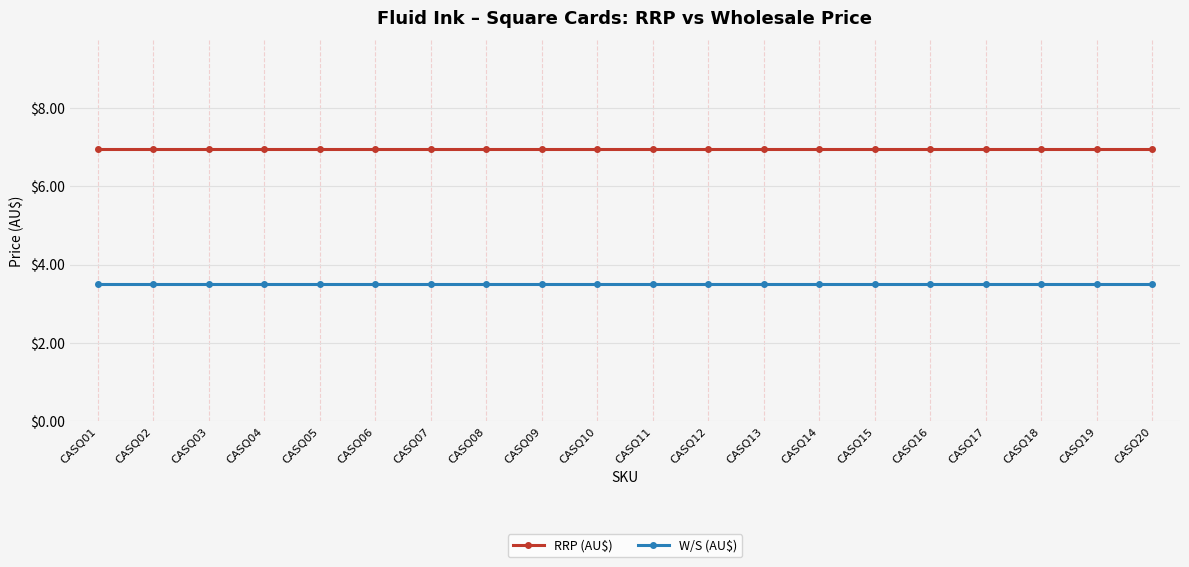

What is the minimum value shown in the chart?

3.5